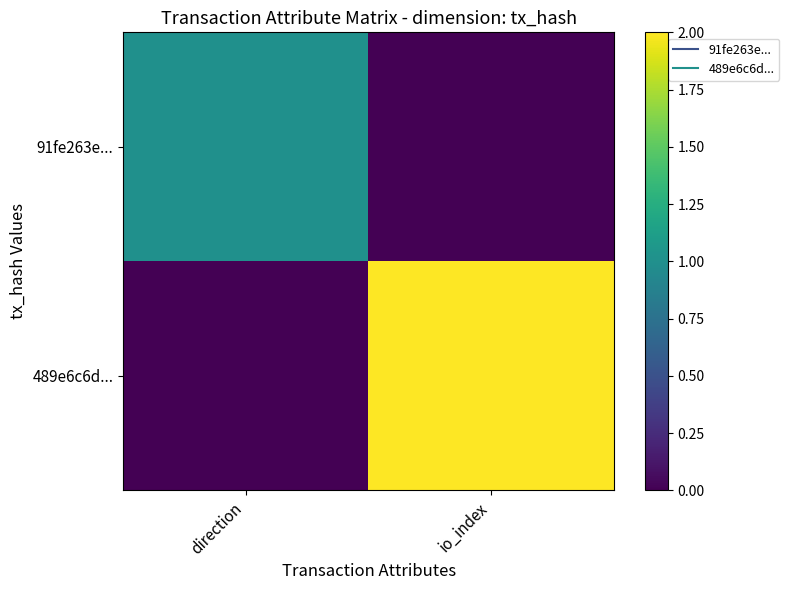

Reading right to left, list all the values displayed in this chart.

91fe263e...: io_index=0	direction=1
489e6c6d...: io_index=2	direction=0